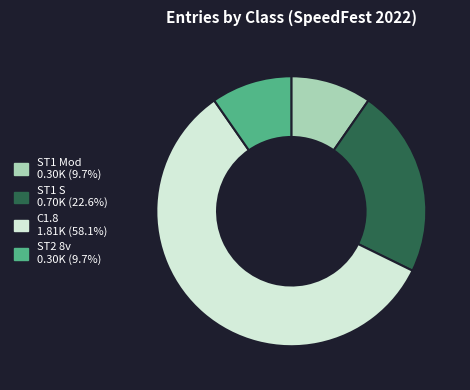

Do C1.8 and ST2 8v together represent more than half of the pie?

Yes